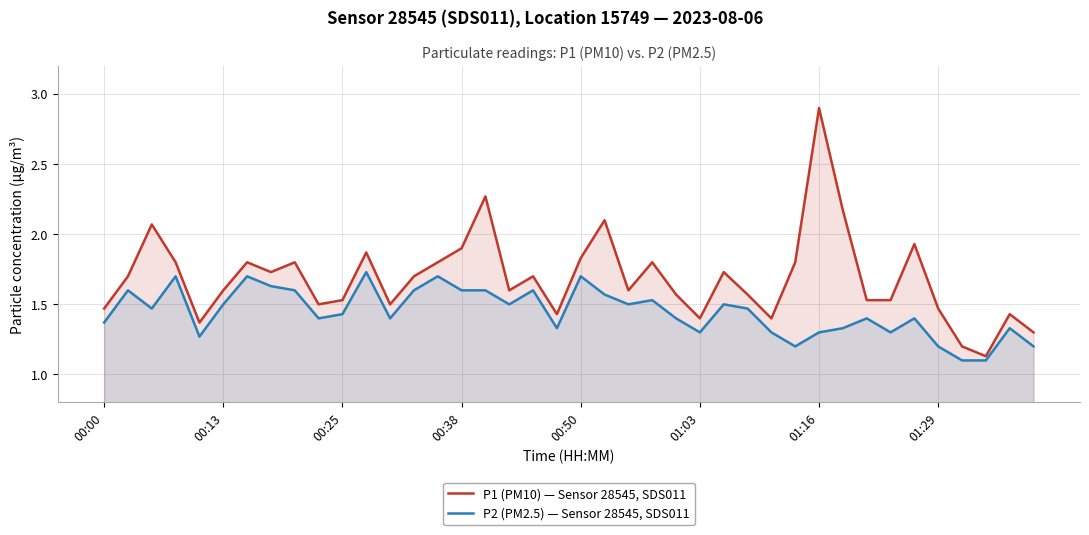

How many data points does each series have?

40